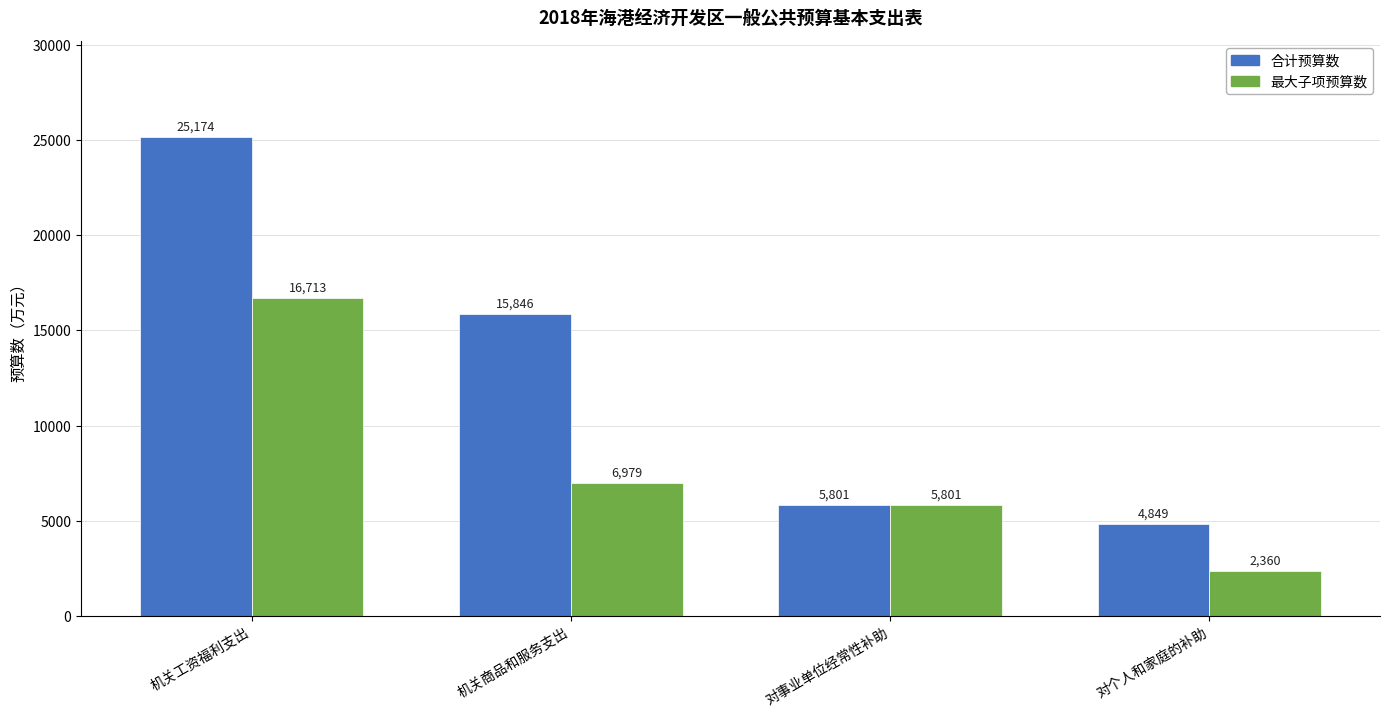

What is the highest value of the 最大子项预算数 series?

16713